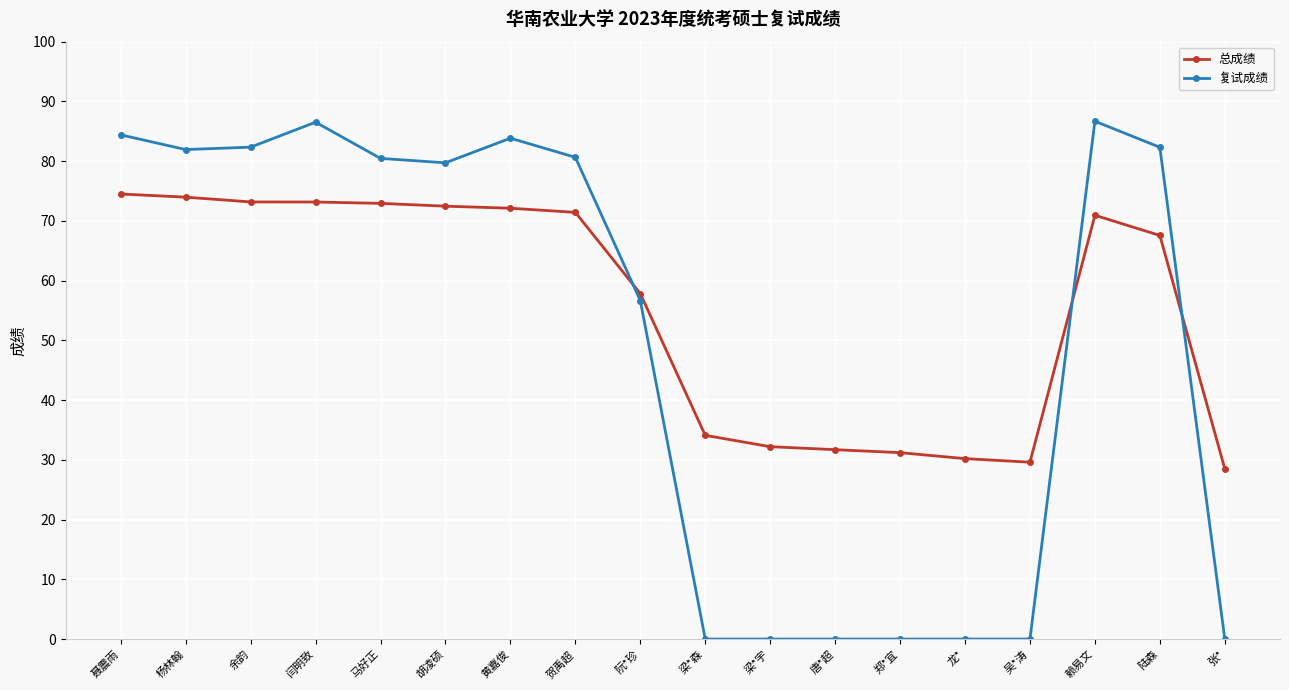

How many data points in 总成绩 are less than 70?

9